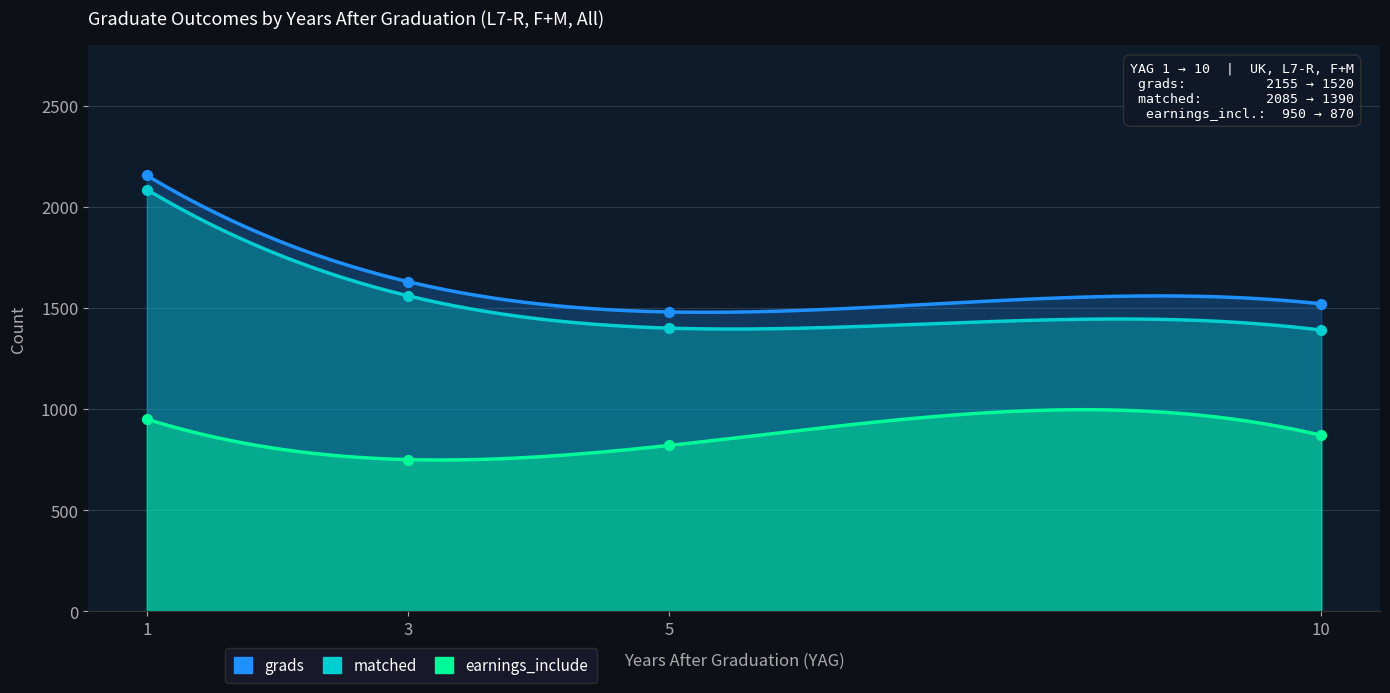

Is the value of earnings_include at 1 greater than the value of grads at 10?

No